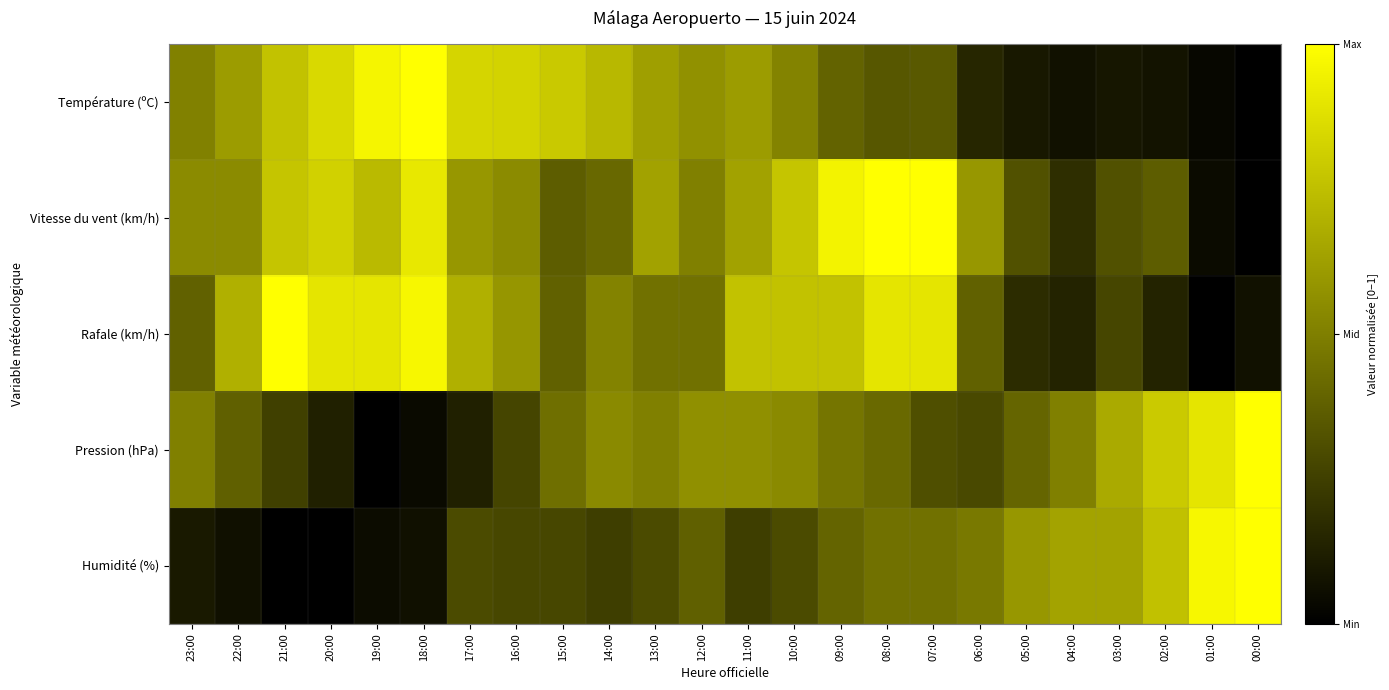

How many categories are shown in the chart?

24